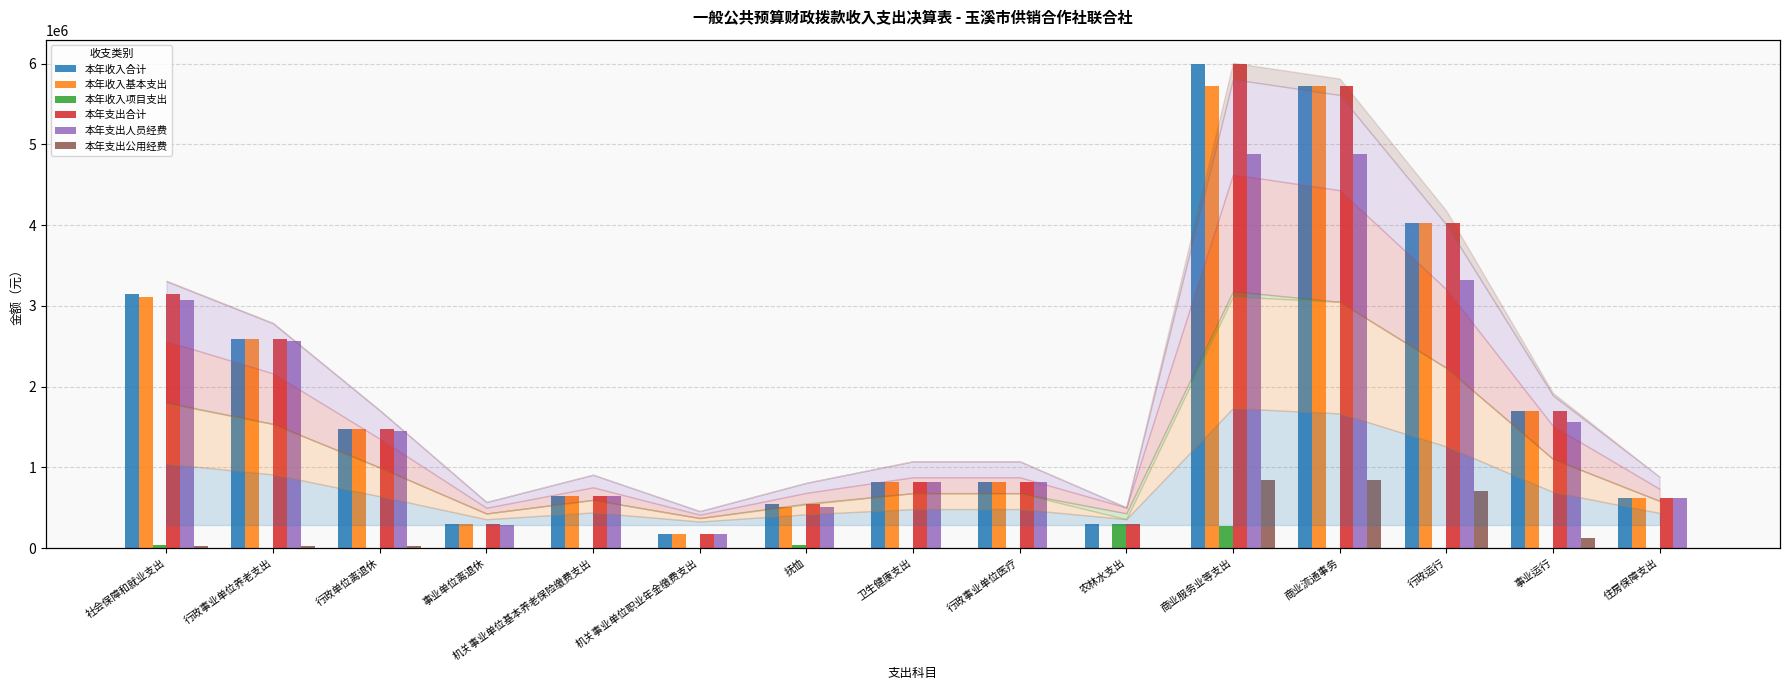

How many groups of bars are there?

15